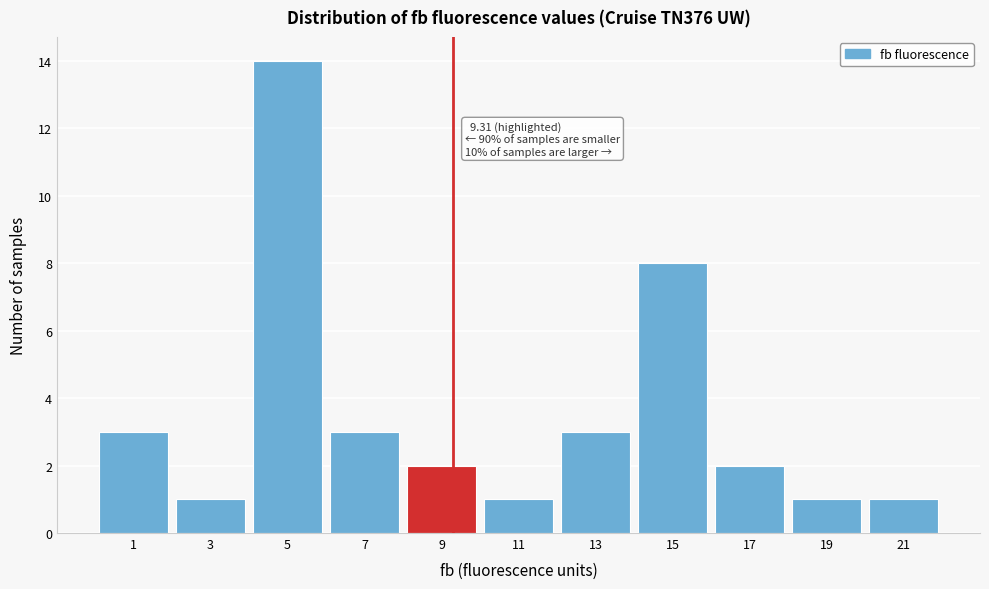

Reading left to right, extract all data points from this chart.

3	1	14	3	2	1	3	8	2	1	1